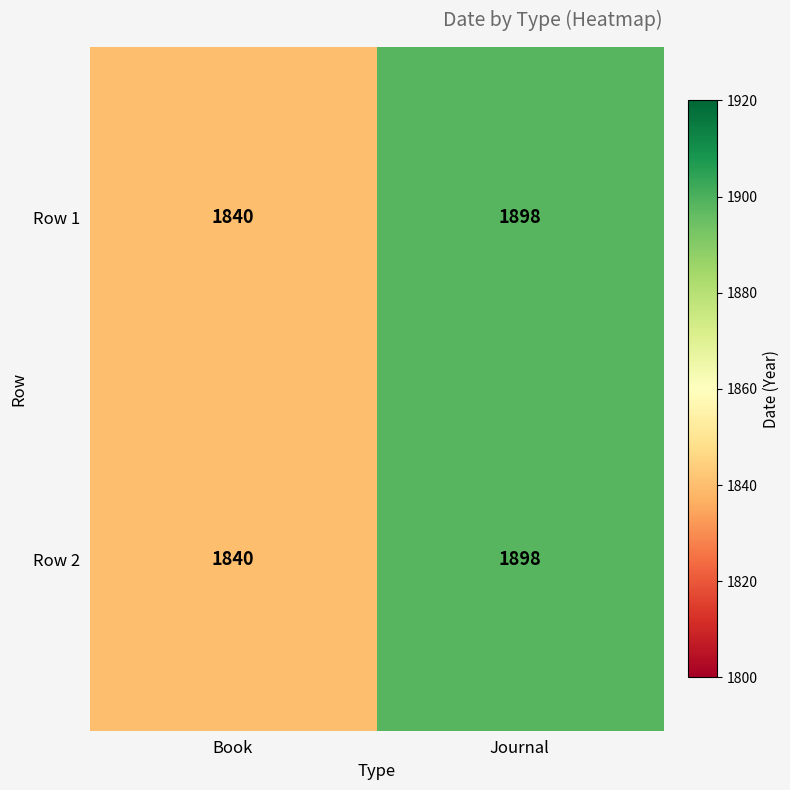

List the labels in order of Row 1 value, smallest first.

Book, Journal